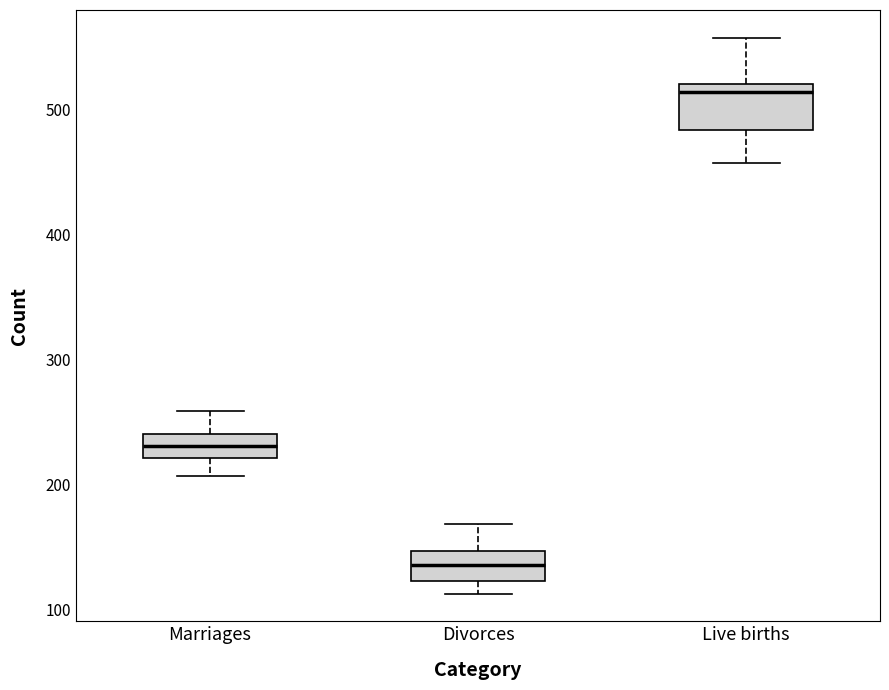

Reading left to right, transcribe this box plot: for each box, give where its median line is, the range the box spans, and where its two whiskers end, as read against the y-axis. The values are not printed on the chart, so give them approximately, as read against the axis.

Marriages: median 230, box 220 to 240, whiskers 210 to 260
Divorces: median 140, box 120 to 150, whiskers 110 to 170
Live births: median 510, box 480 to 520, whiskers 460 to 560